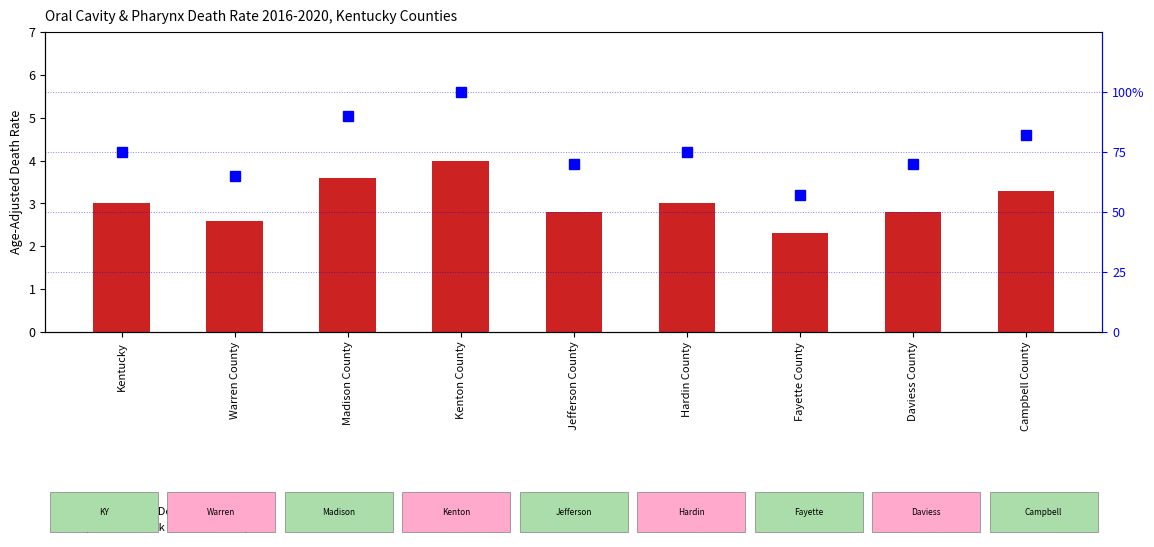

List the series in order of their overall mean, lowest first.

Age-Adjusted Death Rate, percentile rank within the sample